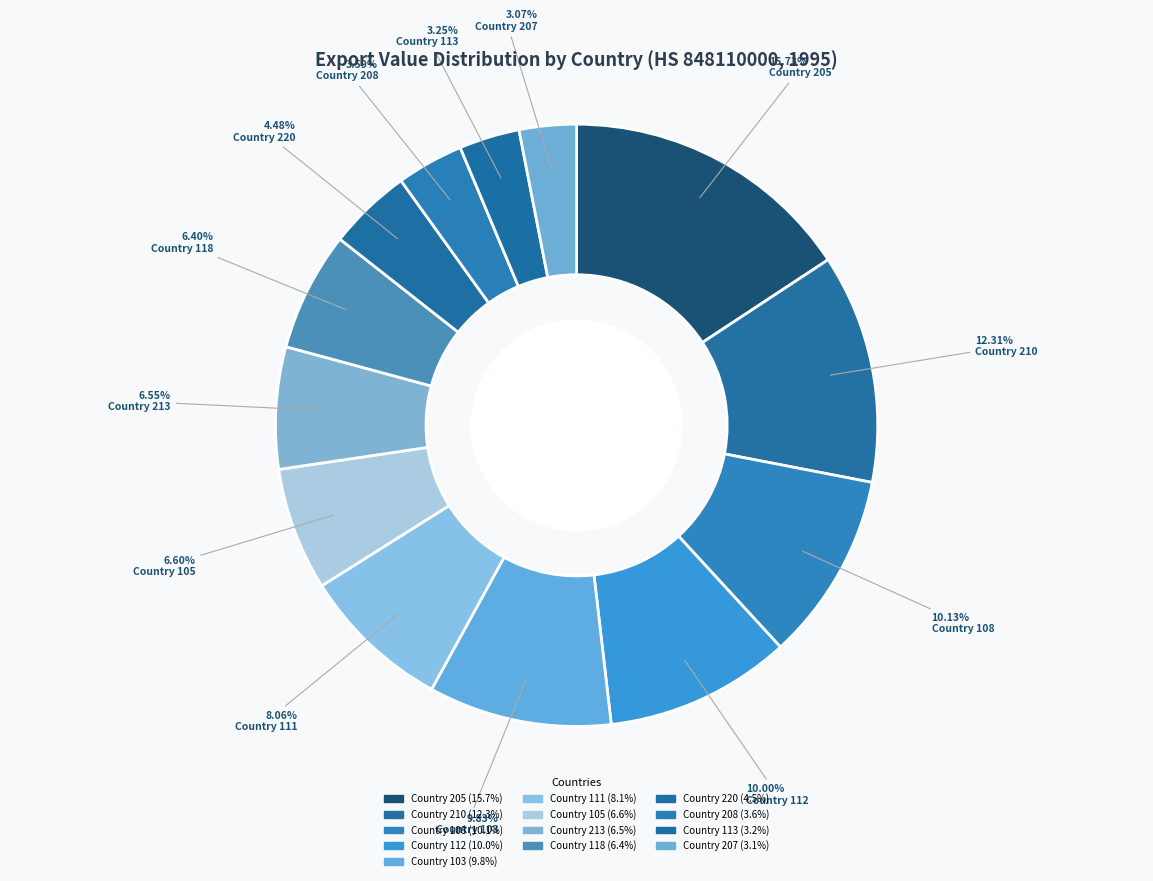

Is it true that Country 105 is 7% of the pie?

True